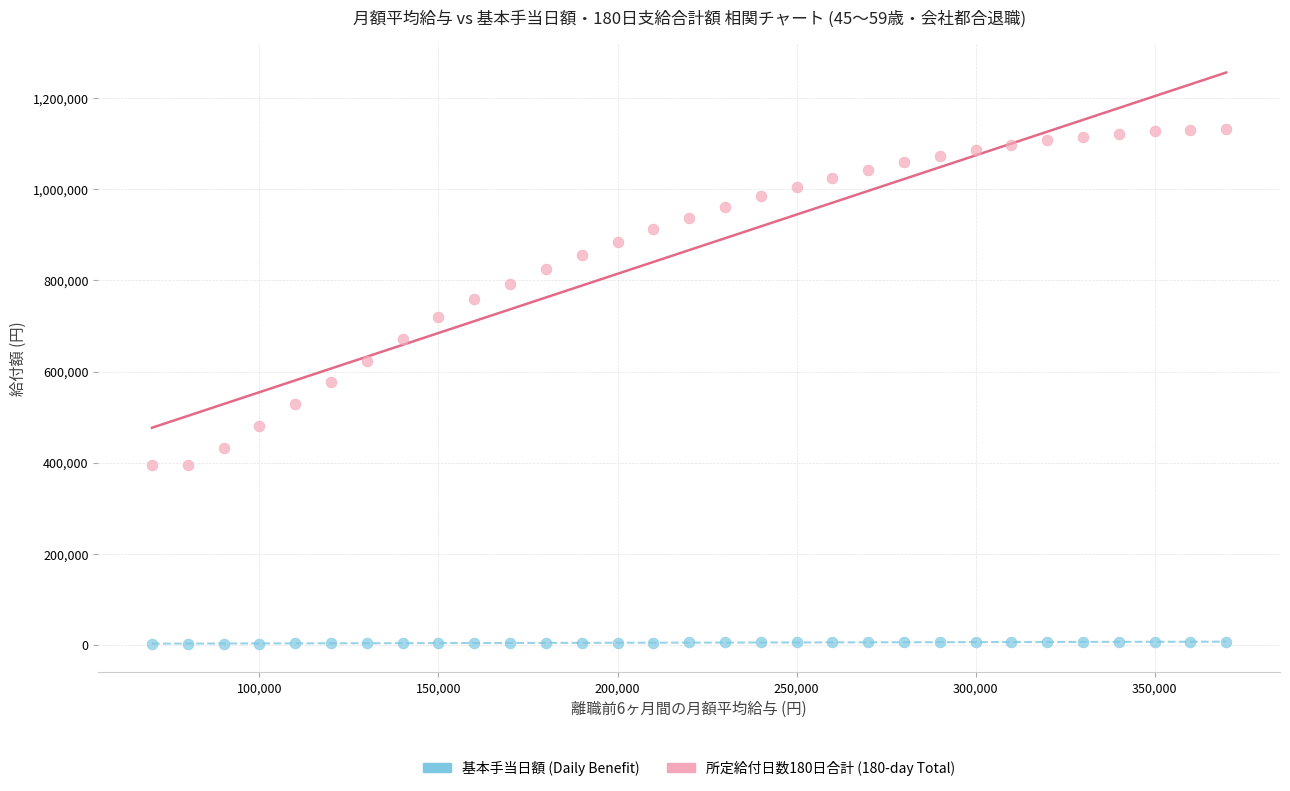

Across all data points, what is the range of Y values (max minus min)?

1129644